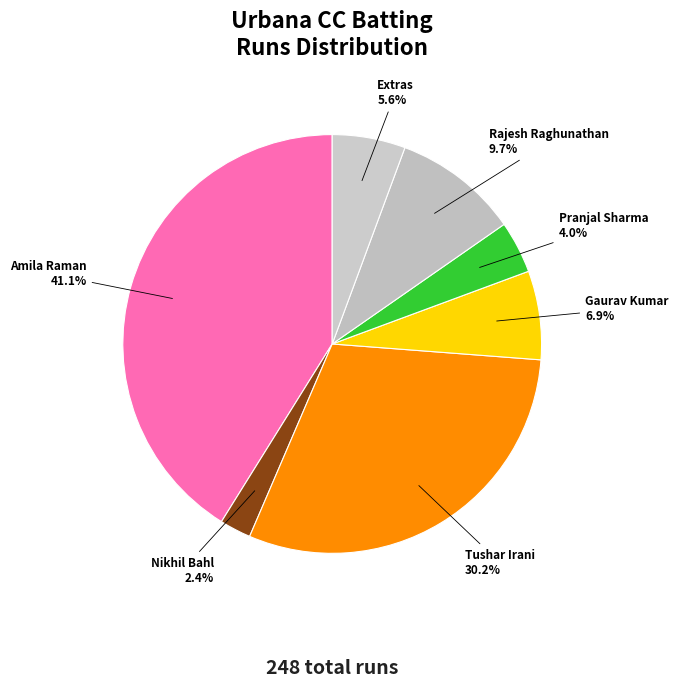

How many slices are in this pie chart?

7